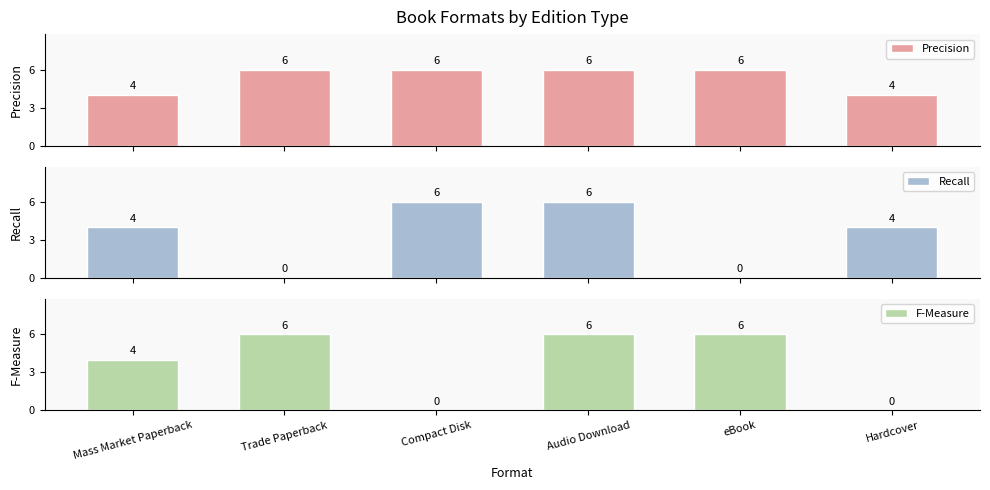

What is the label of the 5th bar from the right?

Trade Paperback